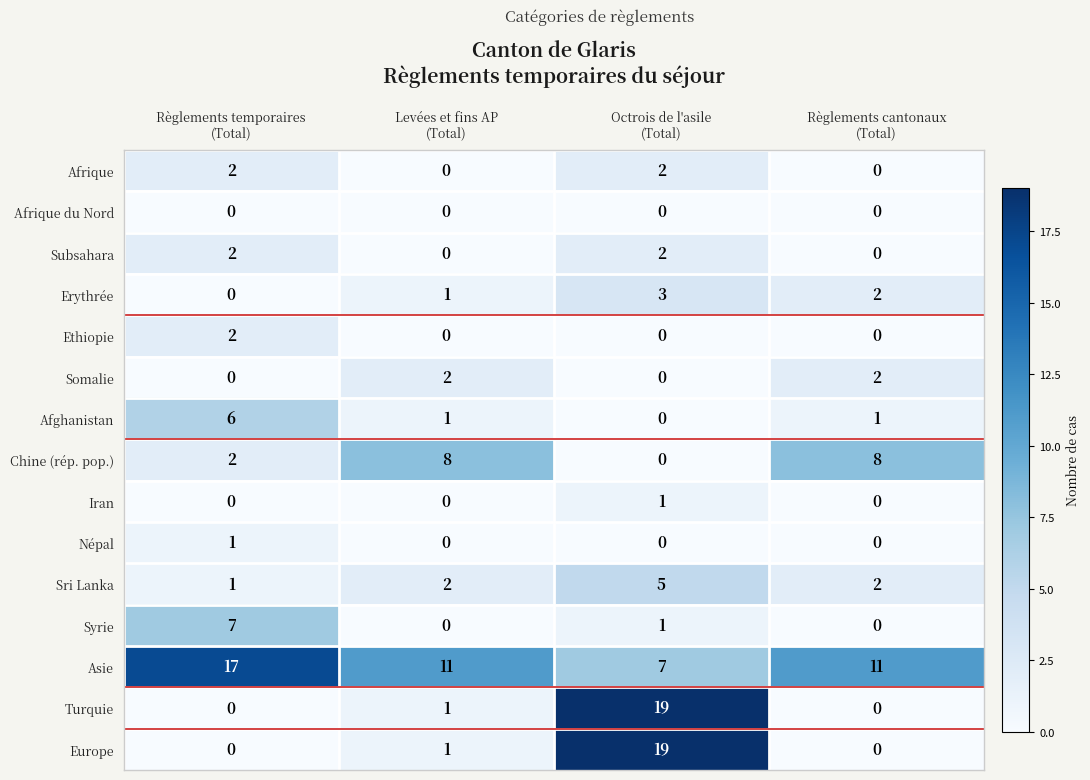

How many Subsahara values are between 0 and 2?

4